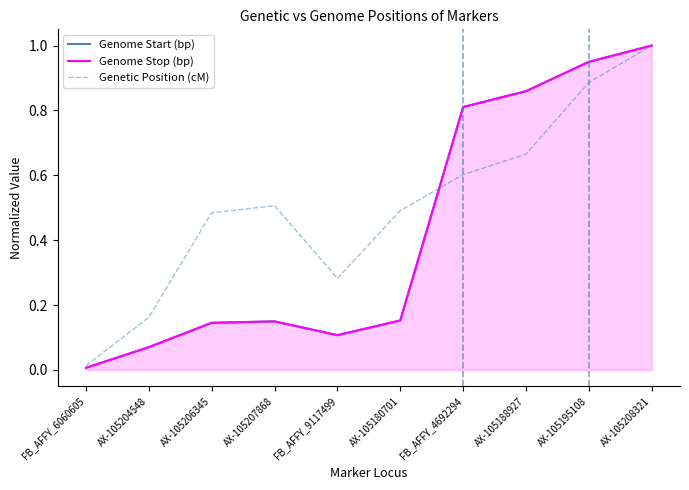

What are all the series names shown in the legend?

Genome Start (bp), Genome Stop (bp), Genetic Position (cM)